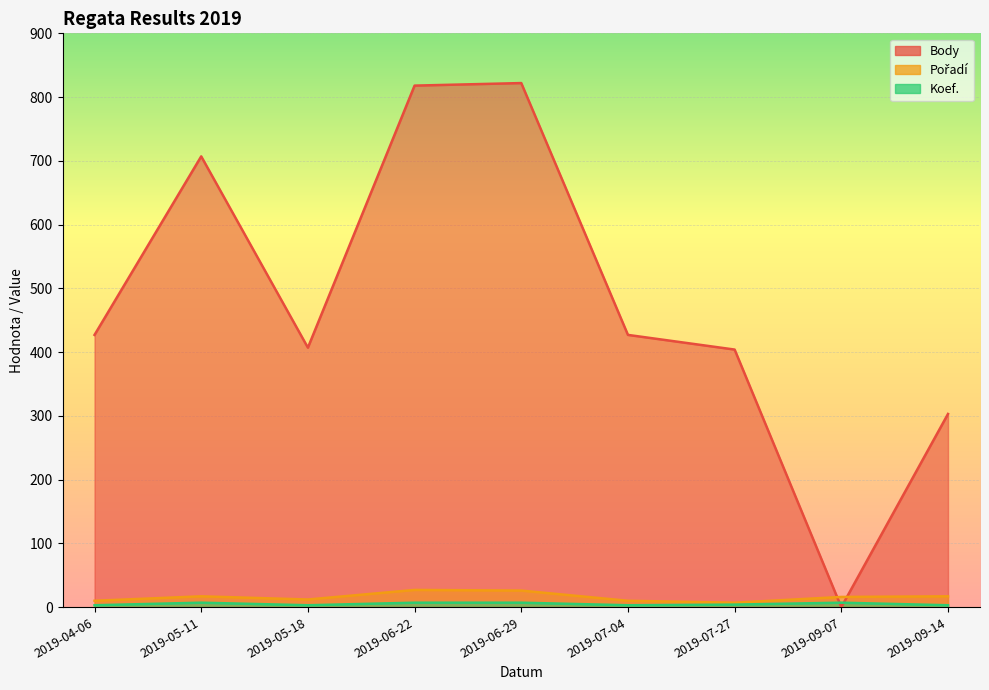

Reading left to right, what are all the values shown in this chart?

Body: 2019-04-06=427	2019-05-11=707	2019-05-18=407	2019-06-22=818	2019-06-29=822	2019-07-04=427	2019-07-27=404	2019-09-07=0	2019-09-14=303
Pořadí: 2019-04-06=10	2019-05-11=17	2019-05-18=12	2019-06-22=27	2019-06-29=26	2019-07-04=10	2019-07-27=7	2019-09-07=16	2019-09-14=17
Koef.: 2019-04-06=3	2019-05-11=7	2019-05-18=3	2019-06-22=7	2019-06-29=7	2019-07-04=3	2019-07-27=4	2019-09-07=7	2019-09-14=3